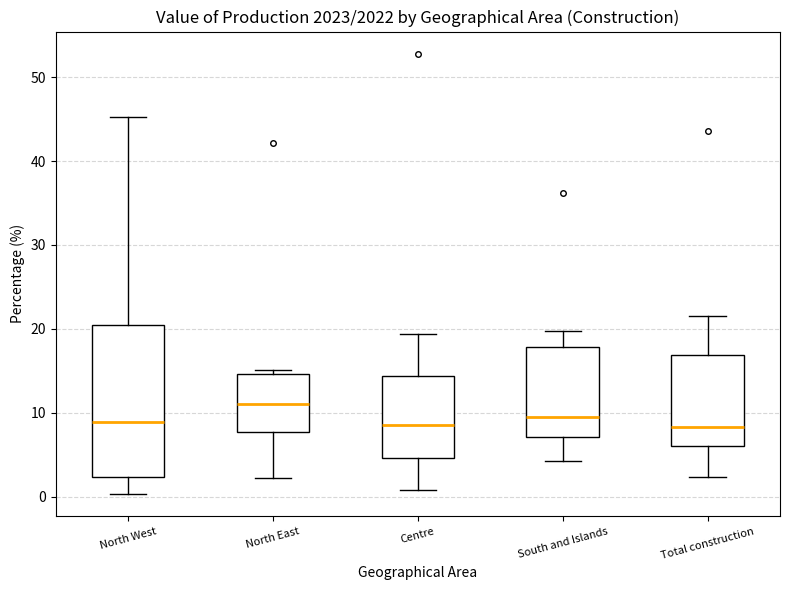

Reading left to right, read every box against the y-axis: the position of its median line, the range the box covers, and the ends of its whiskers. The values are not printed on the chart, so give them approximately, as read against the axis.

North West: median 9, box 2 to 21, whiskers 0 to 45
North East: median 11, box 8 to 15, whiskers 2 to 15 (just above the box's upper edge)
Centre: median 9, box 5 to 14, whiskers 1 to 19
South and Islands: median 10, box 7 to 18, whiskers 4 to 20
Total construction: median 8, box 6 to 17, whiskers 2 to 22